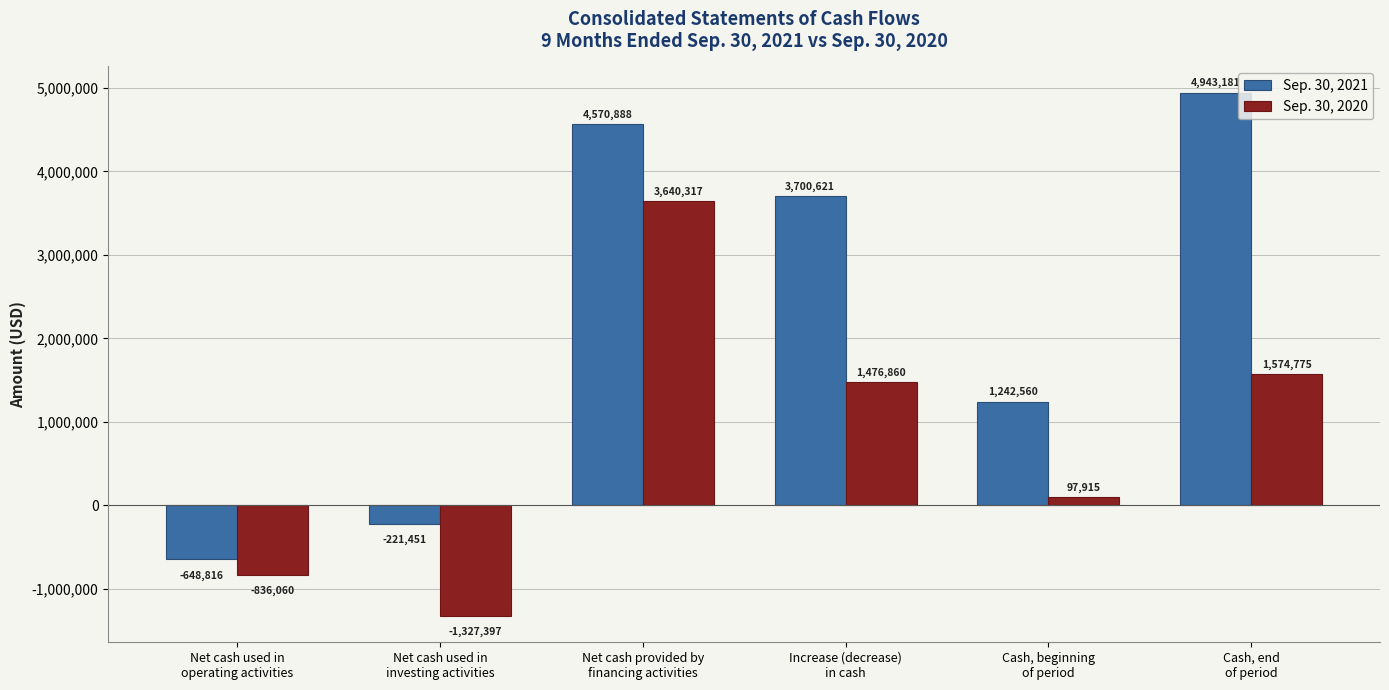

Is the value of Sep. 30, 2020 at Cash, beginning
of period greater than the value of Sep. 30, 2021 at Net cash provided by
financing activities?

No